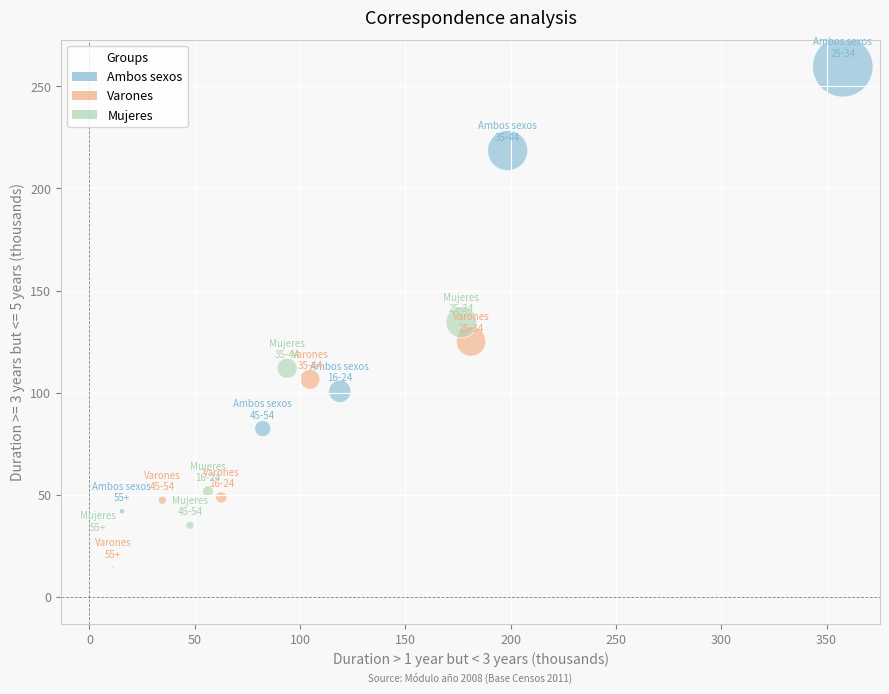

Which series has the widest spread of Y values?

Ambos sexos